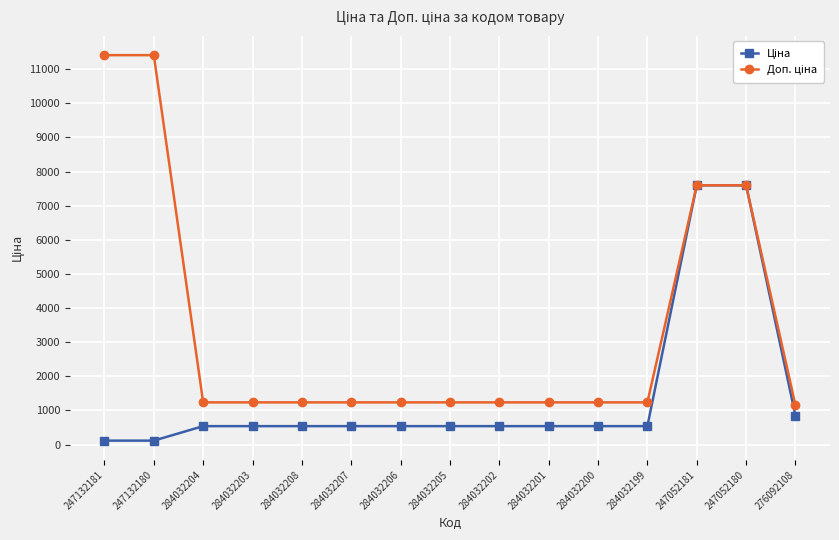

What position from the right is 247052181?

3